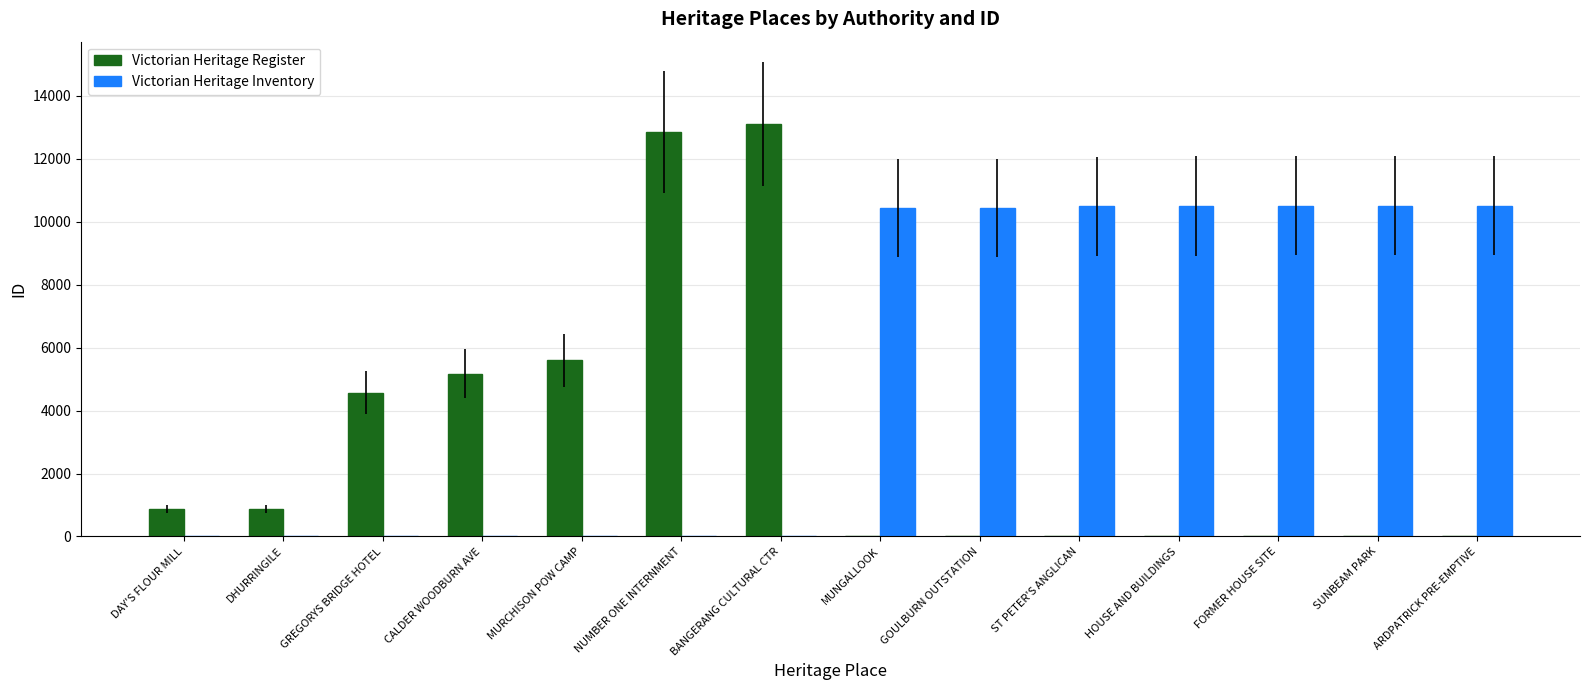

Is the value of Victorian Heritage Inventory at SUNBEAM PARK greater than the value of Victorian Heritage Register at BANGERANG CULTURAL CTR?

No